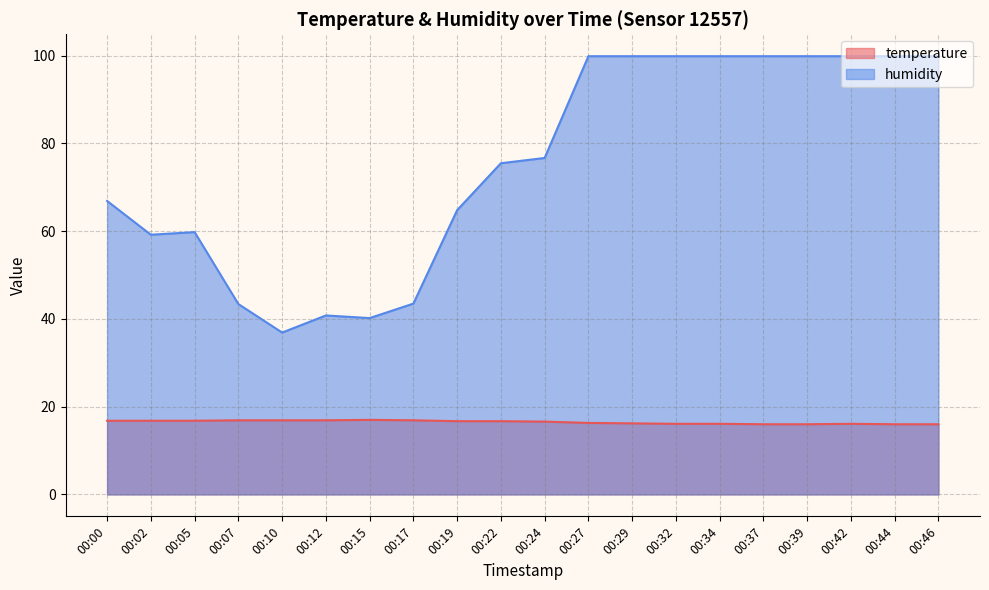

Between 00:39 and 00:02, which is larger?

00:02